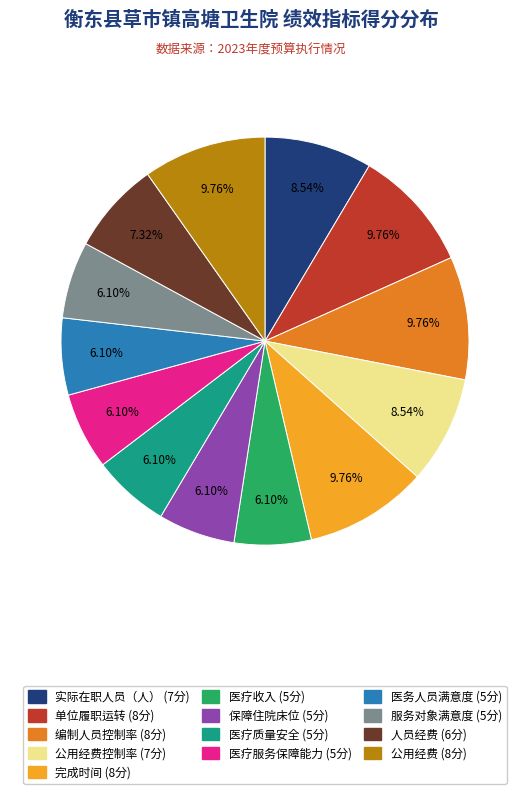

Is there any slice that represents more than half of the pie?

No